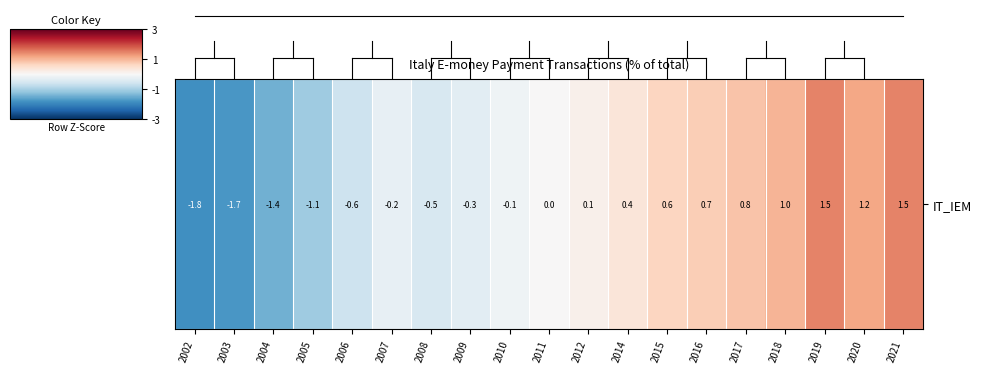

The chart shows a value of 0.4 at 2014. True or false?

True